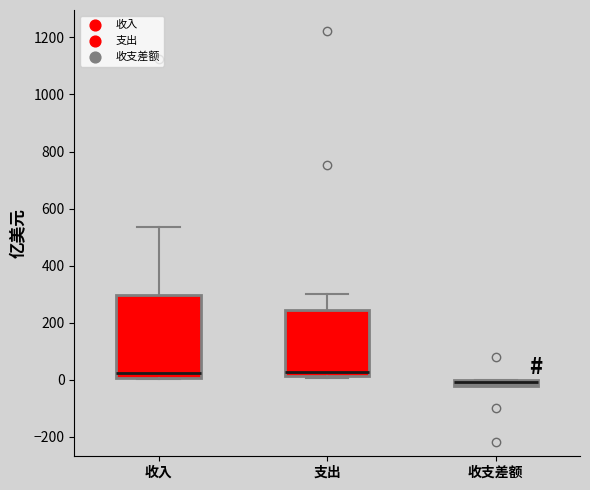

Which box is the tallest, from its lower edge to its upper edge?

收入